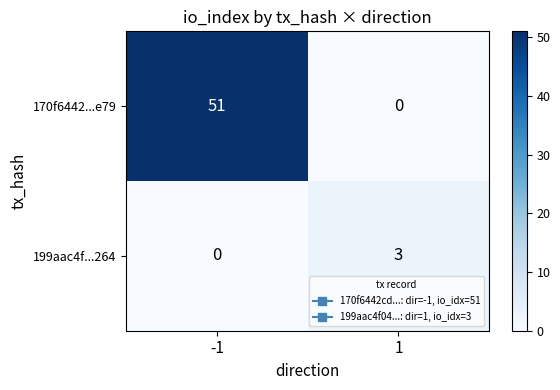

Reading right to left, what are all the values shown in this chart?

170f6442...e79: 1=0	-1=51
199aac4f...264: 1=3	-1=0